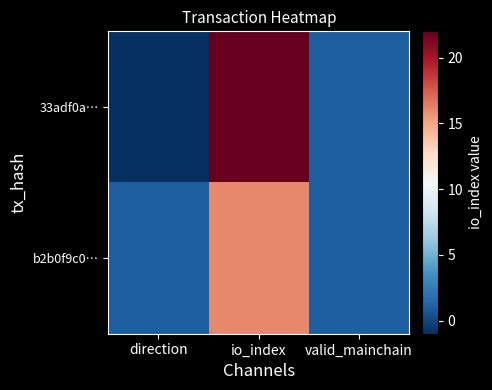

How many series are shown in this chart?

2